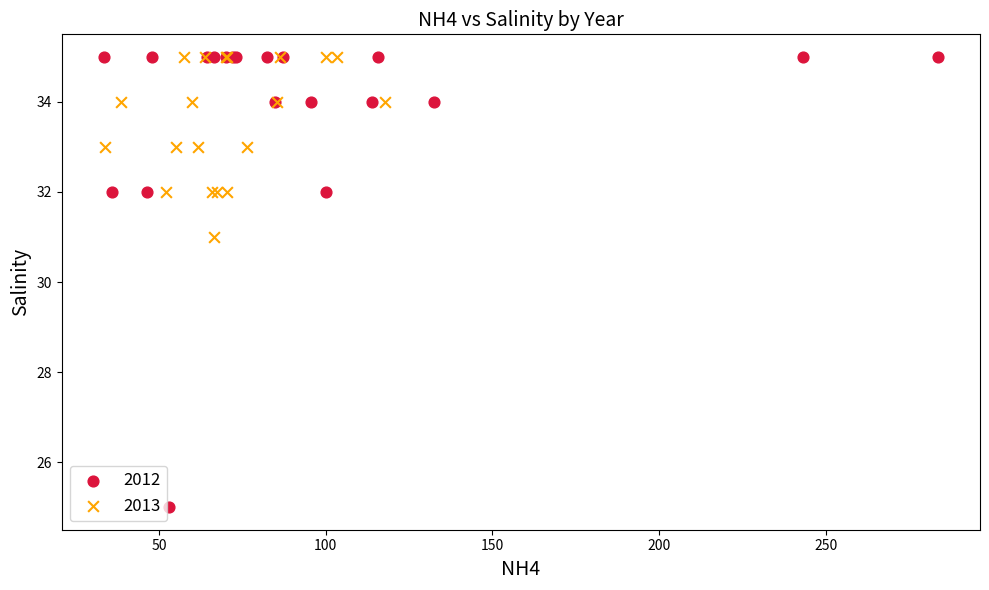

Which series has the largest Y range (max minus min)?

2012